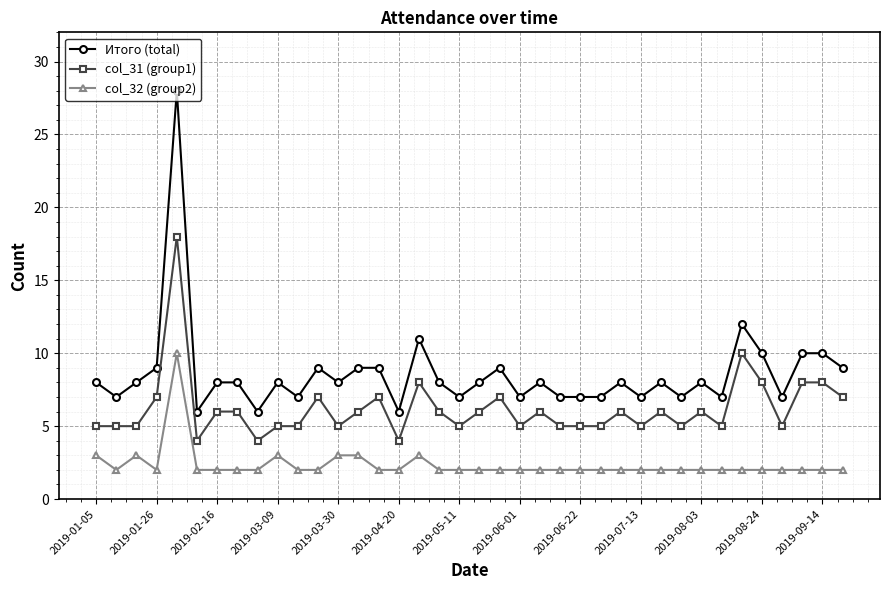

List the series in order of their peak value, lowest first.

col_32 (group2), col_31 (group1), Итого (total)